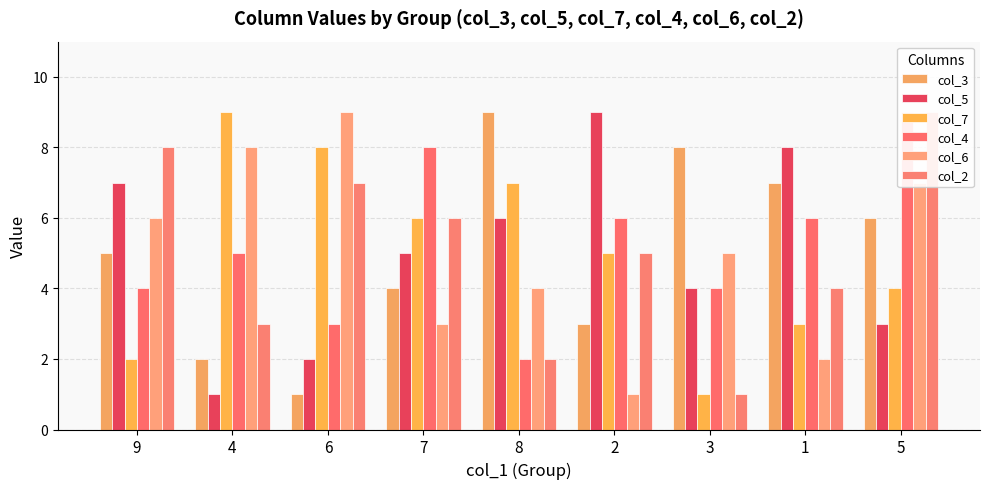

At which category does the chart reach its peak across all series?

8